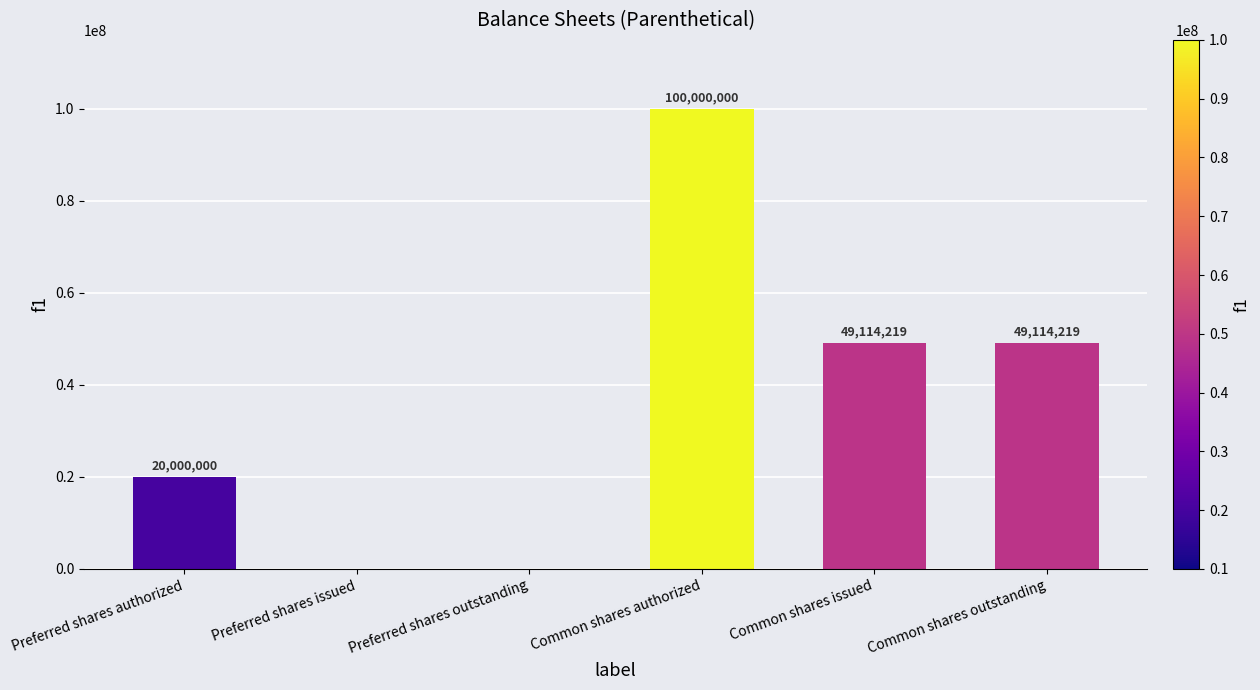

At which category does the chart reach its peak across all series?

Common shares authorized